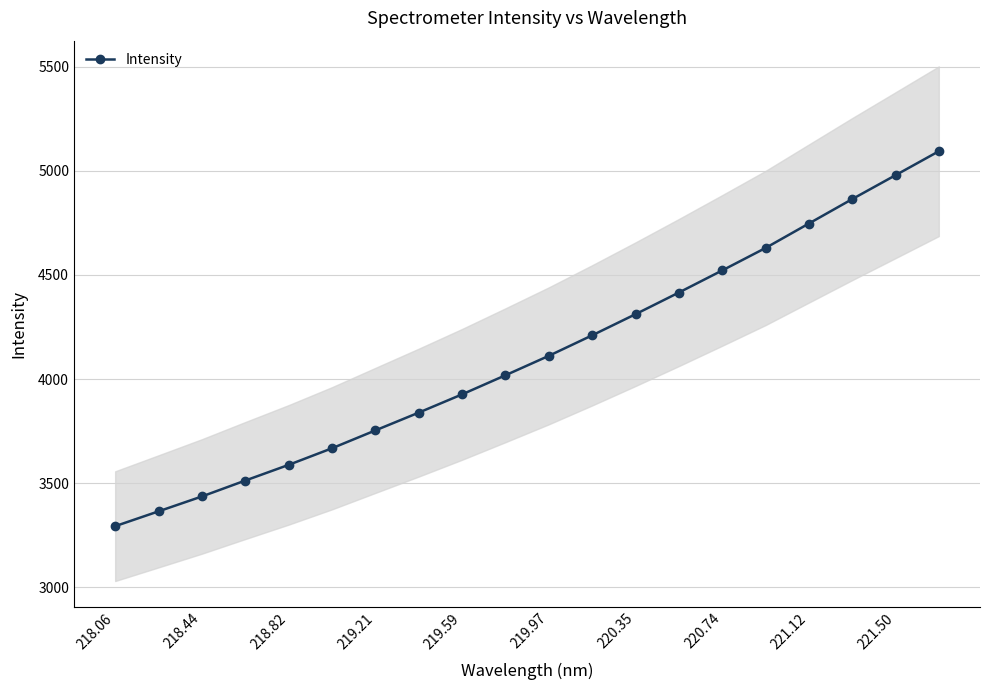

How many data points are less than 4111?

10